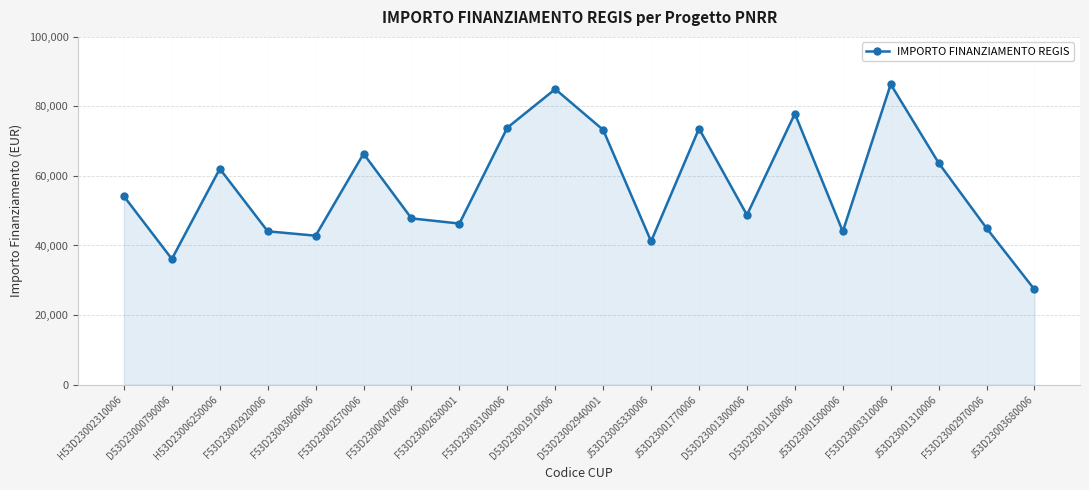

What is the maximum value shown in the chart?

86371.0